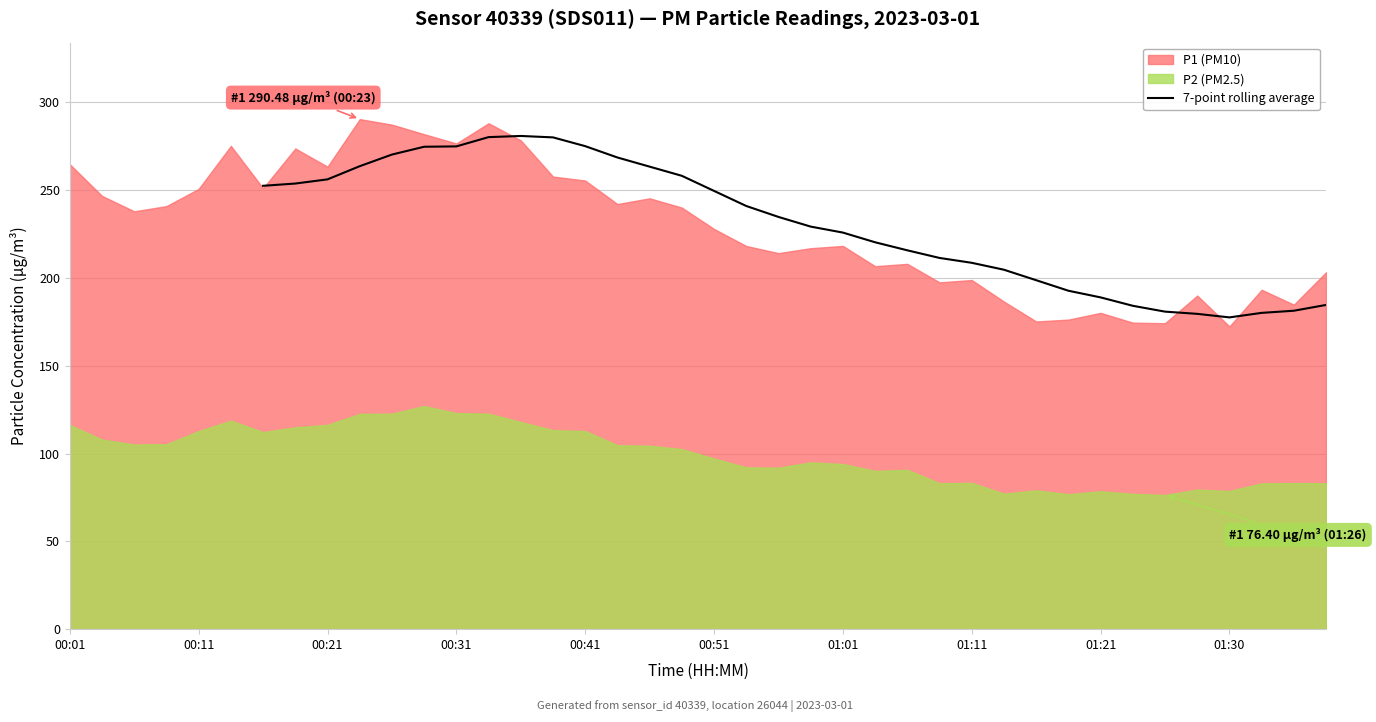

The value of 7-point rolling average at 00:51 is 171.1. True or false?

False